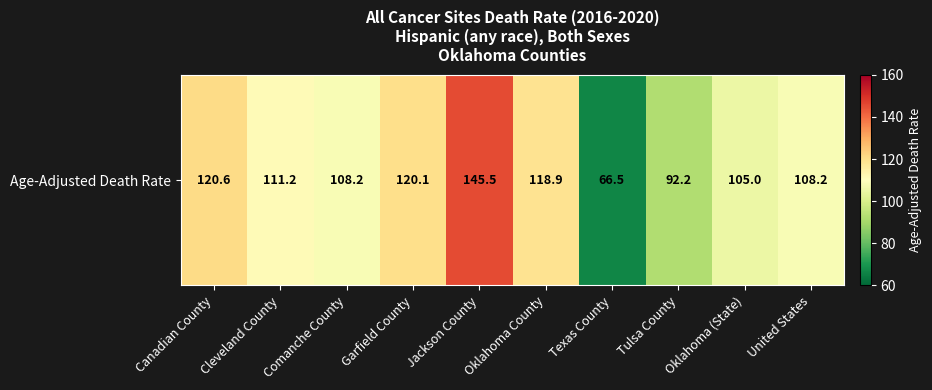

Reading left to right, what are all the values shown in this chart?

120.6	111.2	108.2	120.1	145.5	118.9	66.5	92.2	105.0	108.2